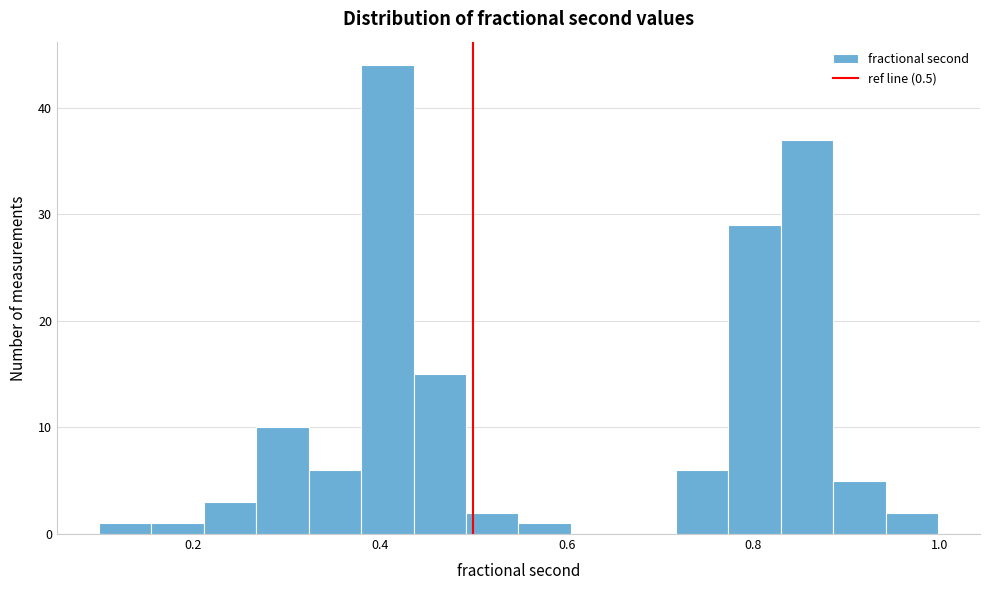

Around what value on the x-axis is the tallest bar? Give the approximate position of its centre, as read against the axis.

0.40